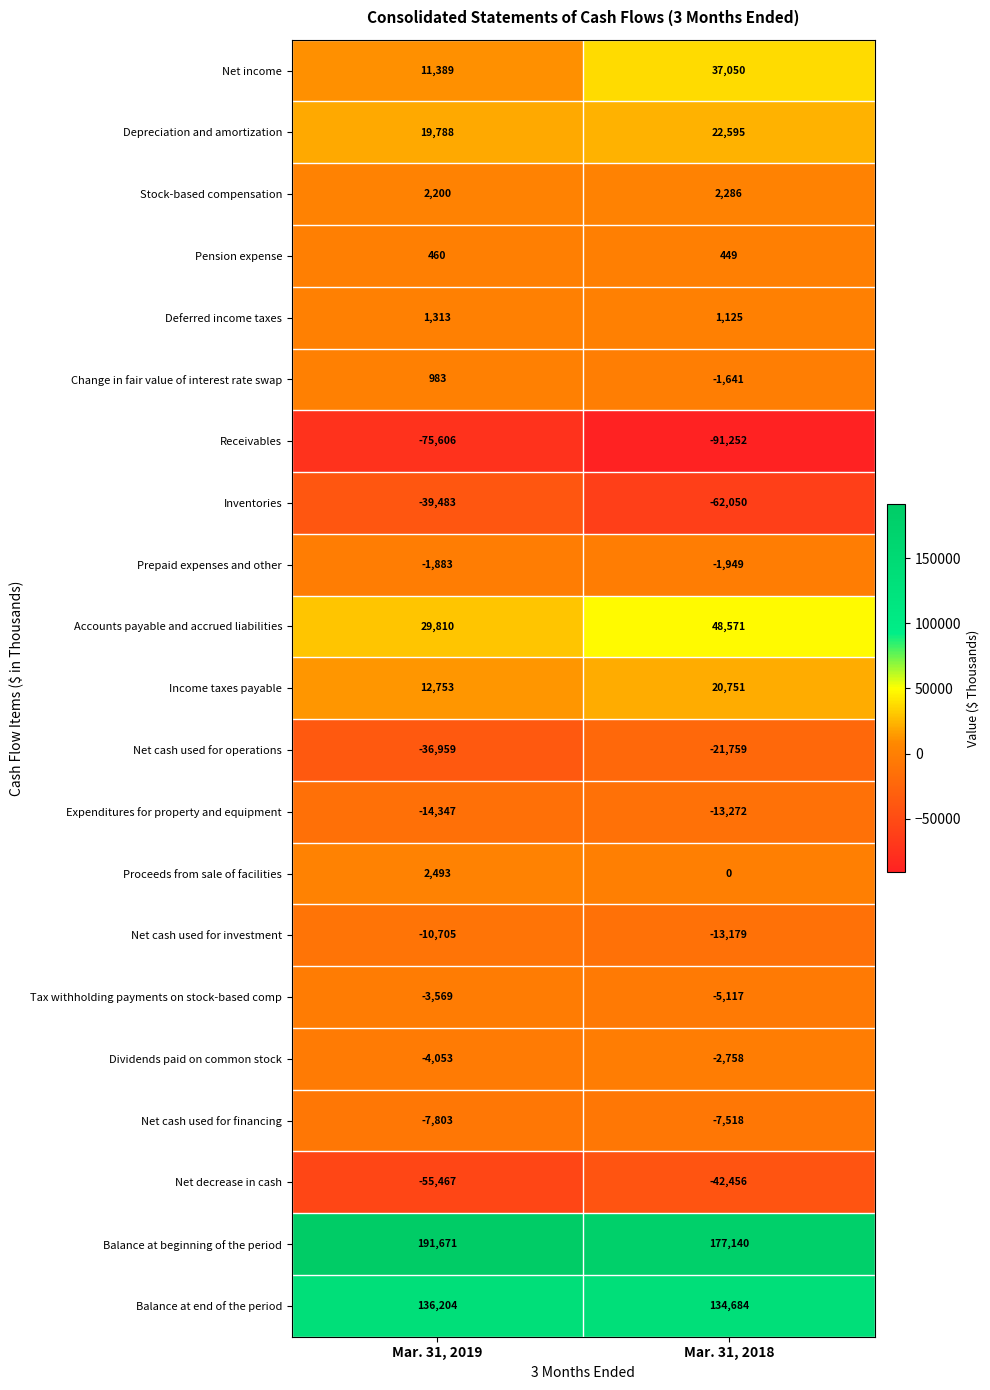

What is the difference between the maximum and minimum values in the Net cash used for investment series?

2474